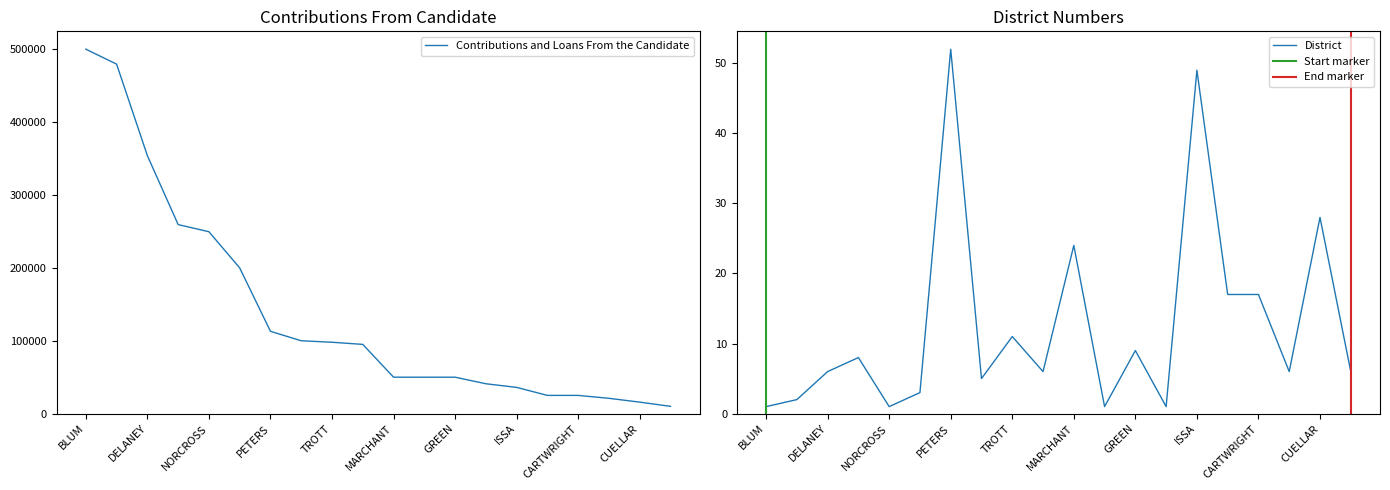

What is the label of the 2nd point from the right?

CUELLAR